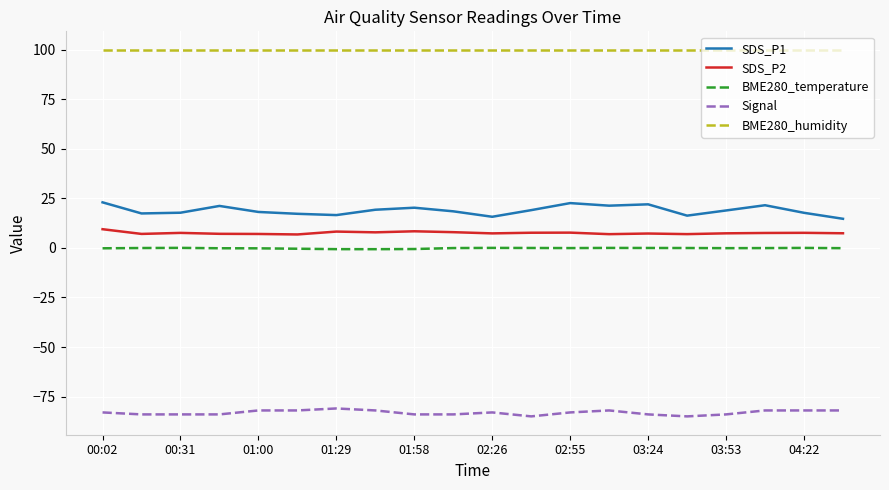

What is the maximum value shown in the chart?

100.0